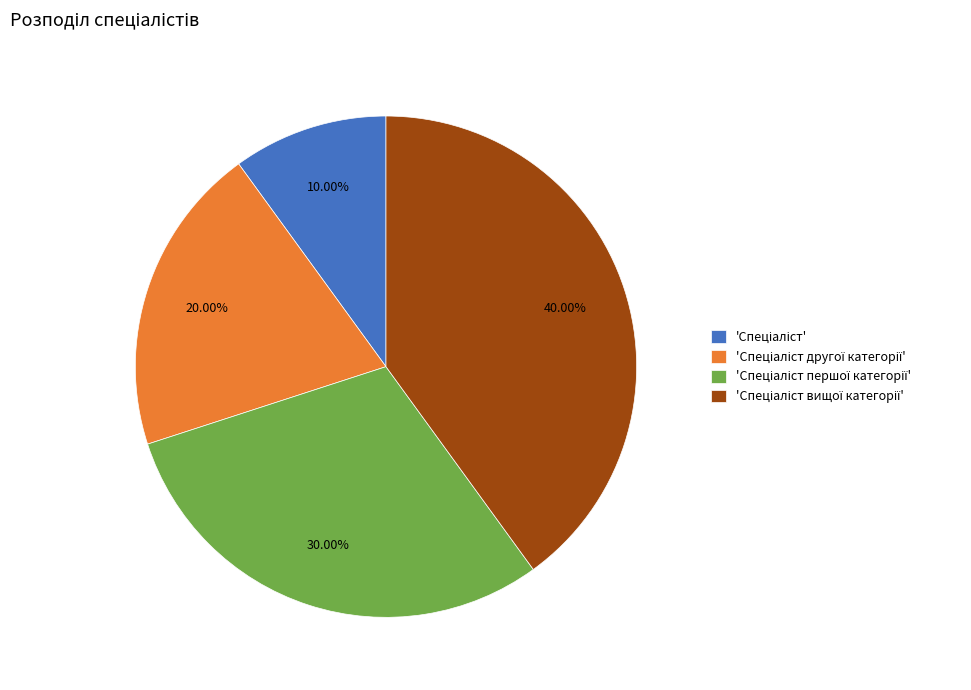

Is there any slice that represents more than half of the pie?

No